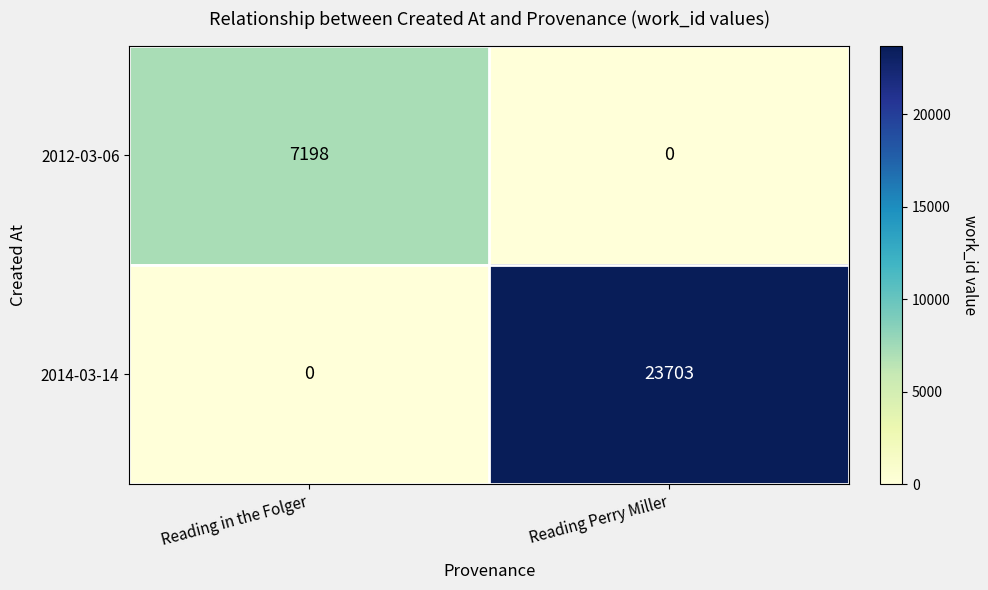

Reading left to right, list all the values displayed in this chart.

2012-03-06: 7198	0
2014-03-14: 0	23703